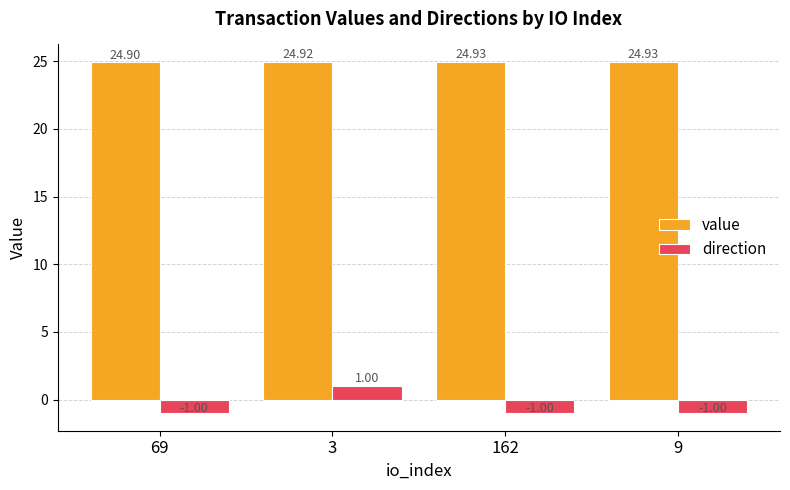

At how many categories does at least one series exceed 3?

4